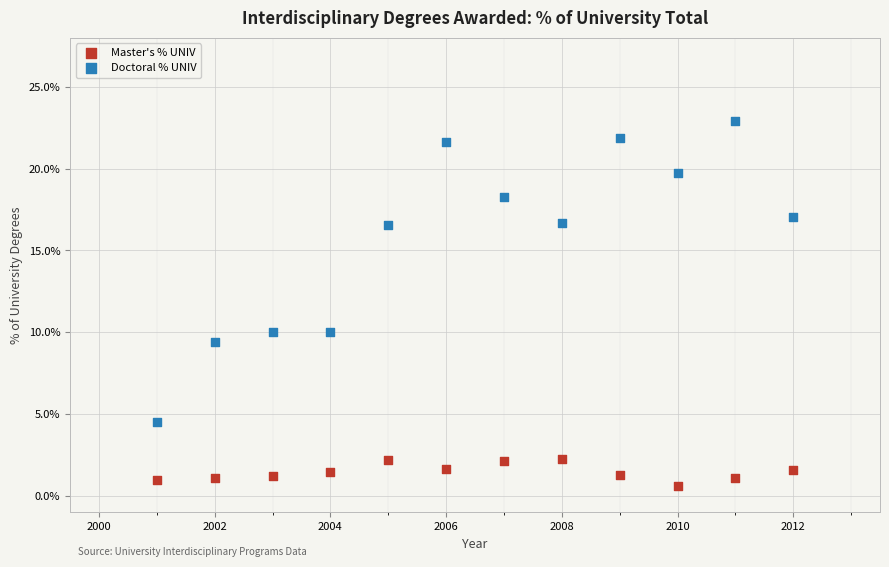

Which series contains the lowest Y value?

Master's % UNIV